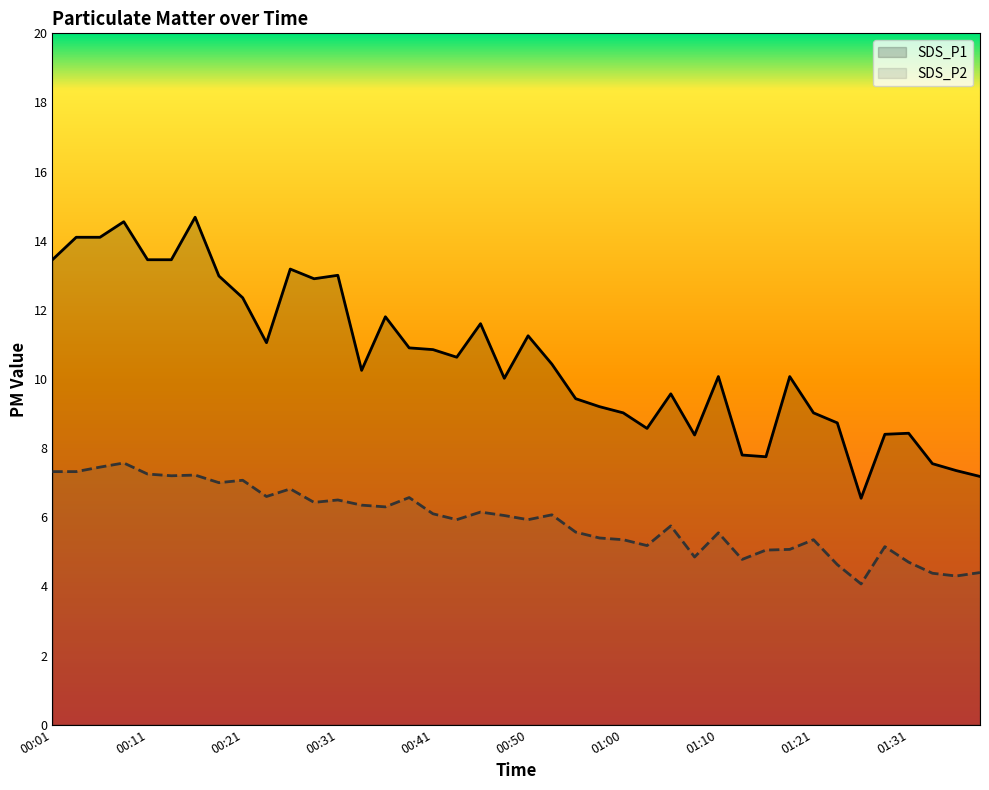

Reading left to right, what are all the values shown in this chart?

SDS_P1: 13.4	14.1	14.1	14.6	13.4	13.4	14.7	13.0	12.3	11.1	13.2	12.9	13.0	10.2	11.8	10.9	10.8	10.6	11.6	10.0	11.2	10.4	9.4	9.2	9.0	8.6	9.6	8.4	10.1	7.8	7.8	10.1	9.0	8.7	6.5	8.4	8.4	7.5	7.3	7.2
SDS_P2: 7.3	7.3	7.5	7.6	7.2	7.2	7.2	7.0	7.1	6.6	6.8	6.4	6.5	6.3	6.3	6.6	6.1	5.9	6.2	6.0	5.9	6.1	5.6	5.4	5.3	5.2	5.8	4.8	5.5	4.8	5.0	5.1	5.3	4.6	4.1	5.2	4.7	4.4	4.3	4.4